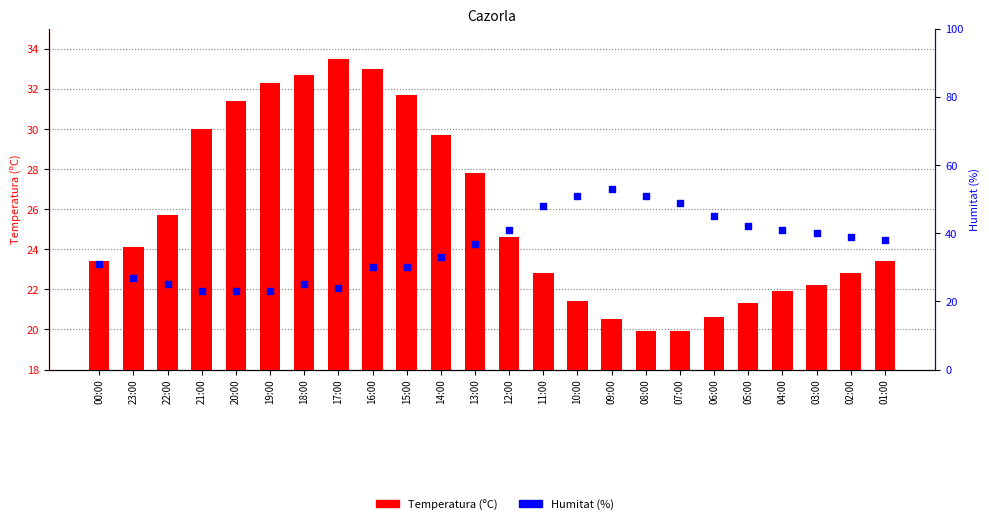

At which category is the sum across all series the highest?

16:00